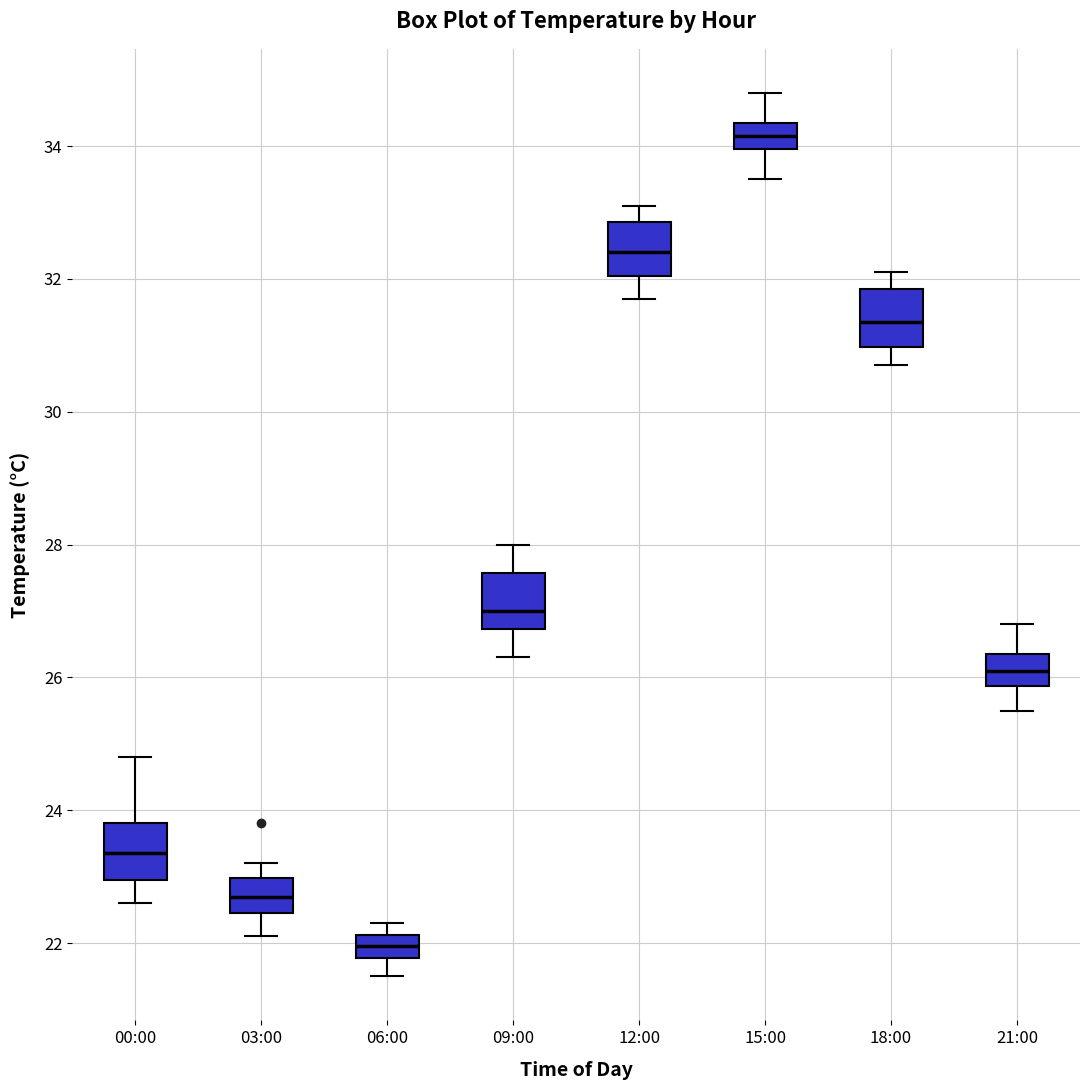

Reading left to right, read every box against the y-axis: the position of its median line, the range the box covers, and the ends of its whiskers. The values are not printed on the chart, so give them approximately, as read against the axis.

00:00: median 23.4, box 23.0 to 23.8, whiskers 22.6 to 24.8
03:00: median 22.8, box 22.4 to 23.0, whiskers 22.2 to 23.2
06:00: median 22.0, box 21.8 to 22.2, whiskers 21.6 to 22.4
09:00: median 27.0, box 26.8 to 27.6, whiskers 26.4 to 28.0
12:00: median 32.4, box 32.0 to 32.8, whiskers 31.8 to 33.2
15:00: median 34.2, box 34.0 to 34.4, whiskers 33.6 to 34.8
18:00: median 31.4, box 31.0 to 31.8, whiskers 30.8 to 32.2
21:00: median 26.2, box 25.8 to 26.4, whiskers 25.6 to 26.8